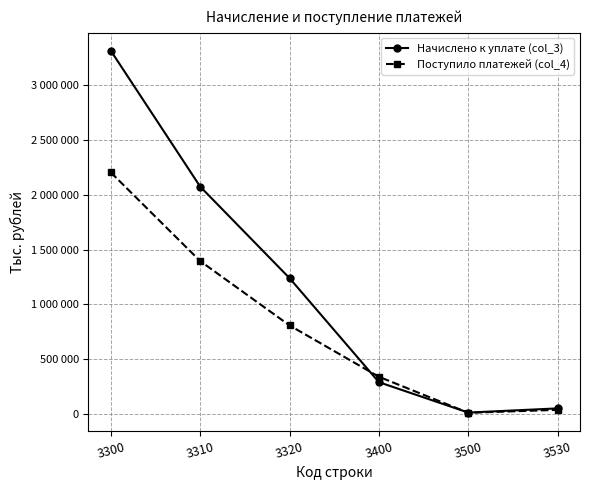

Which series has the largest range (max minus min)?

Начислено к уплате (col_3)